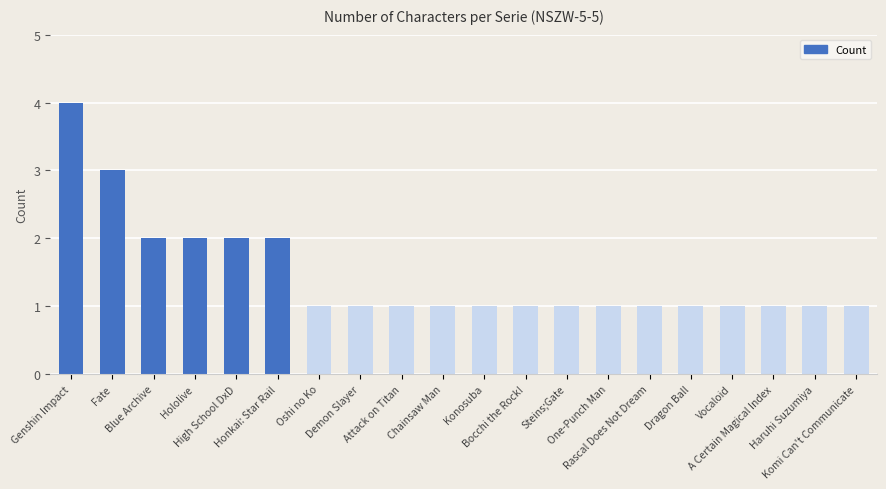

Count the values in the range 1 to 2.

18